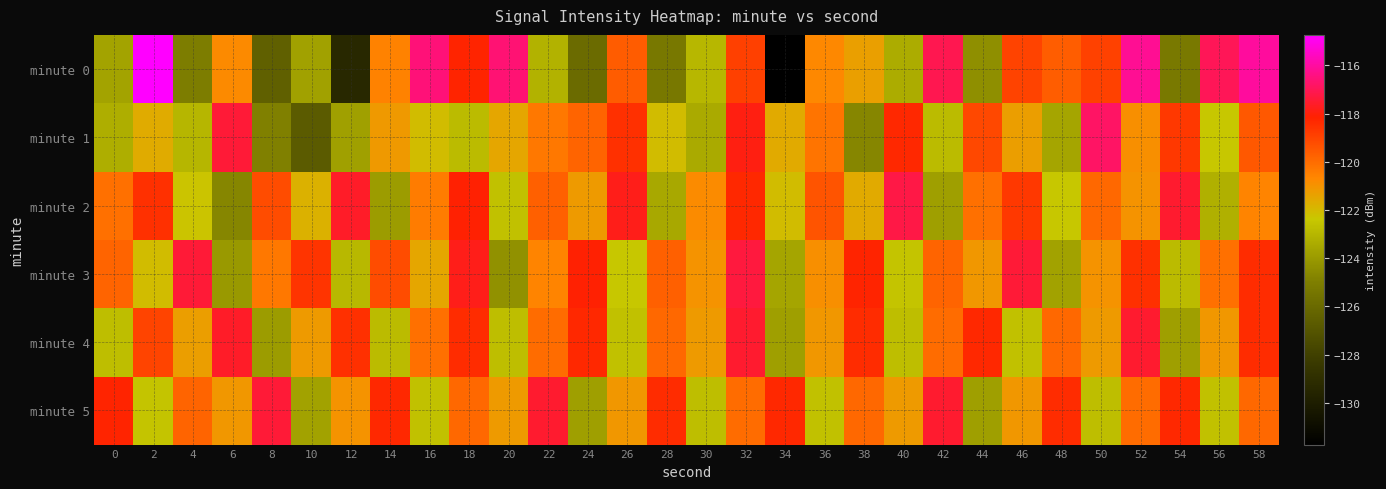

What is the spread (max minus min) of values at 44?

6.1